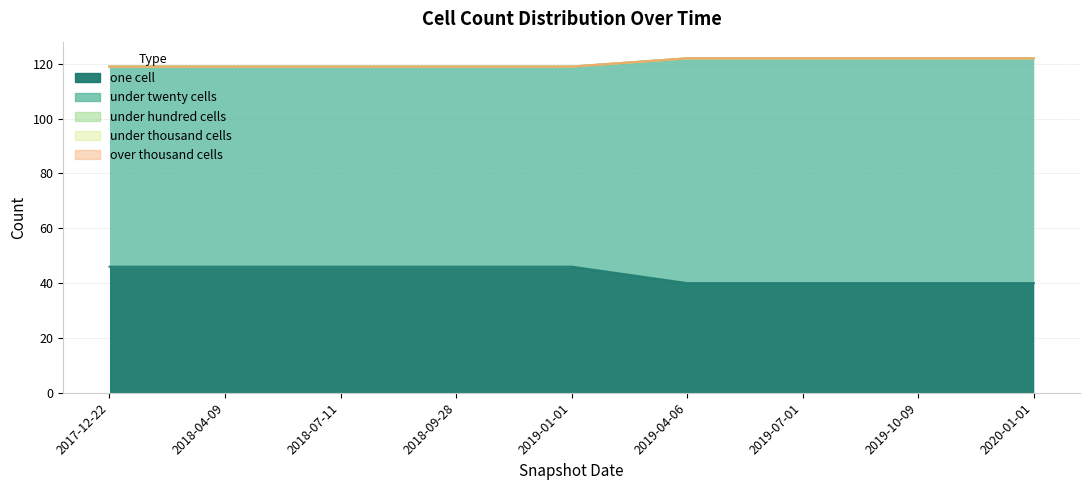

At which label is under_thousand_cells closest to 0?

2017-12-22